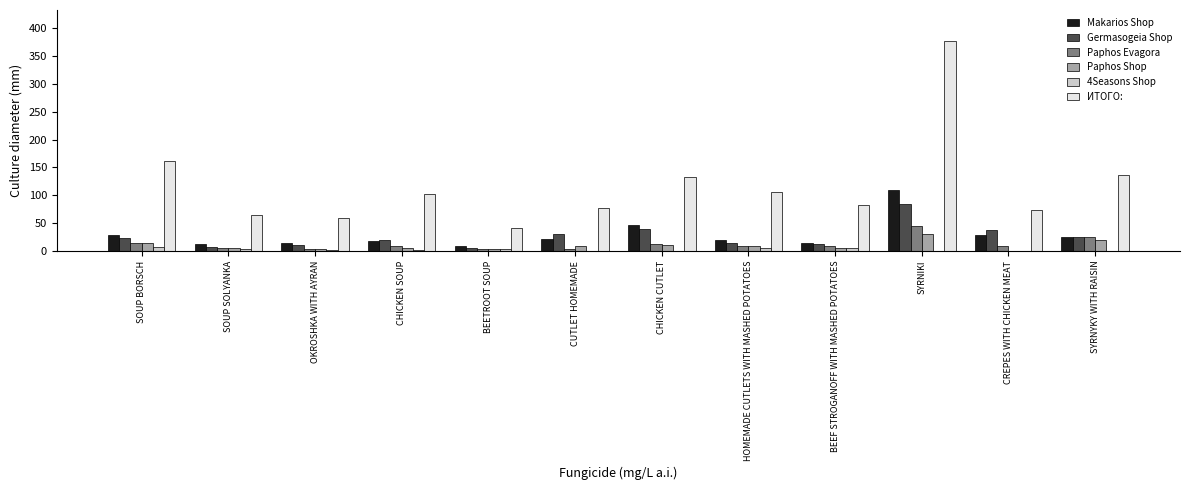

Which series changed the most between SOUP BORSCH and CHICKEN SOUP?

ИТОГО: